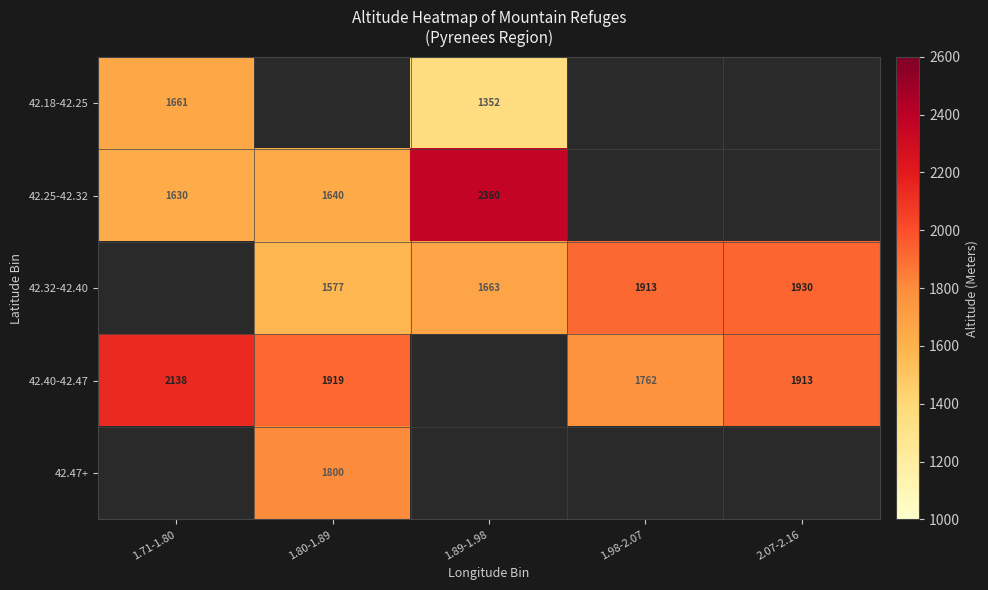

What is the difference between the maximum and minimum values in the 42.40-42.47 series?

375.3